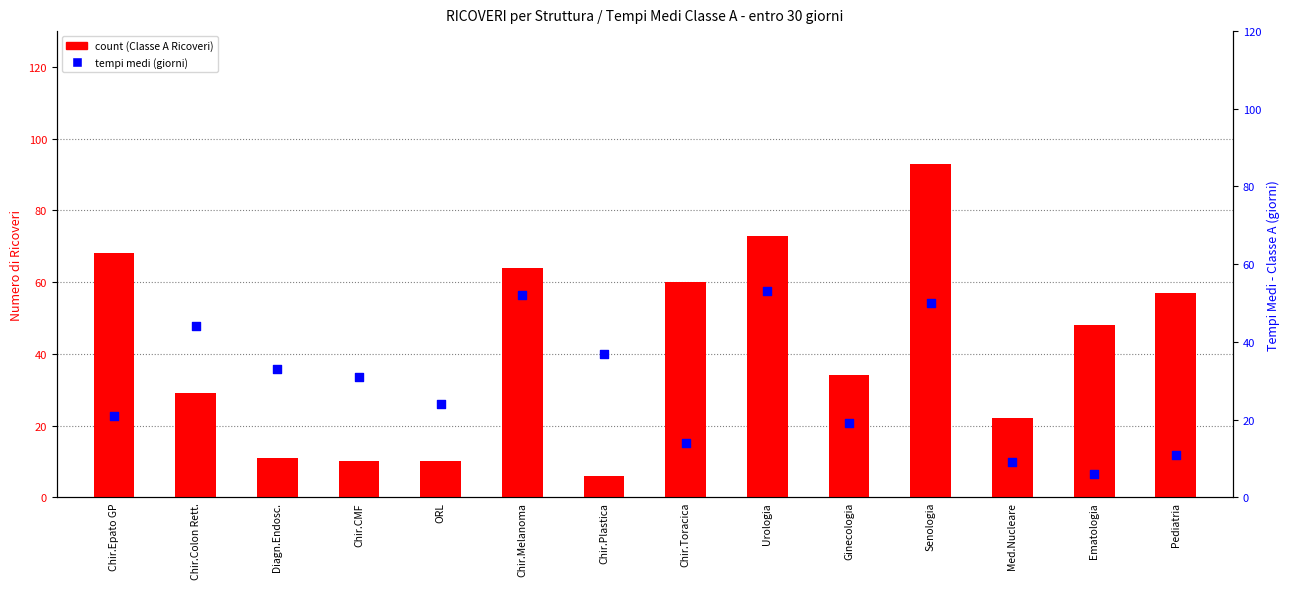

Which series reaches the minimum Y coordinate?

count (Classe A - entro 30gg)